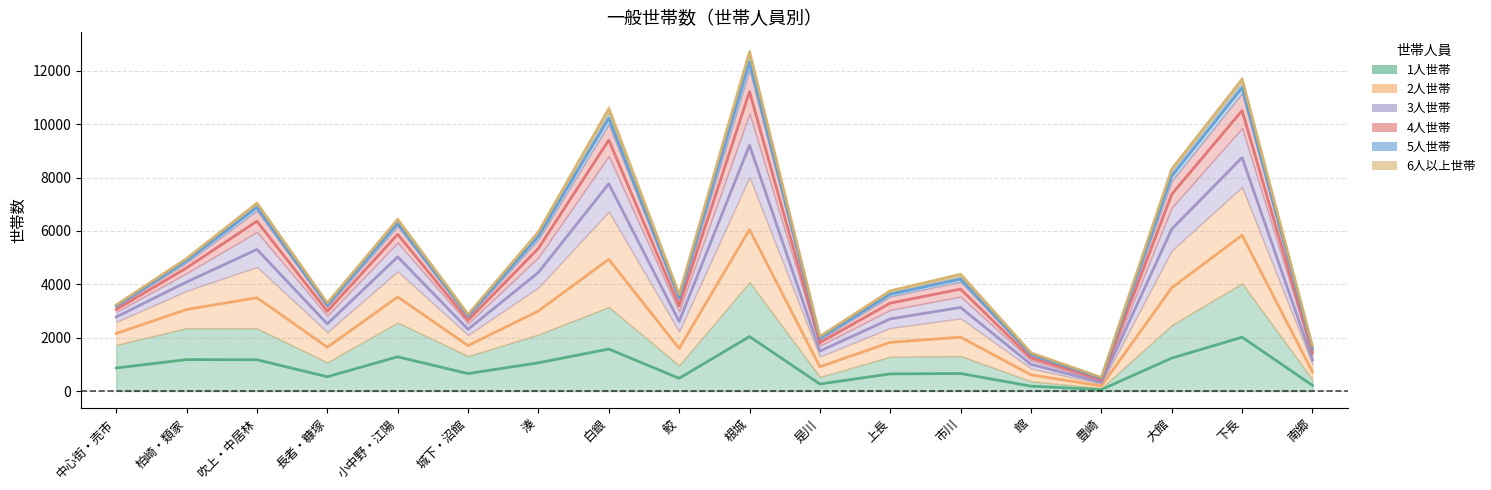

Is the value of 3人世帯 at 柏崎・類家 greater than the value of 2人世帯 at 柏崎・類家?

No